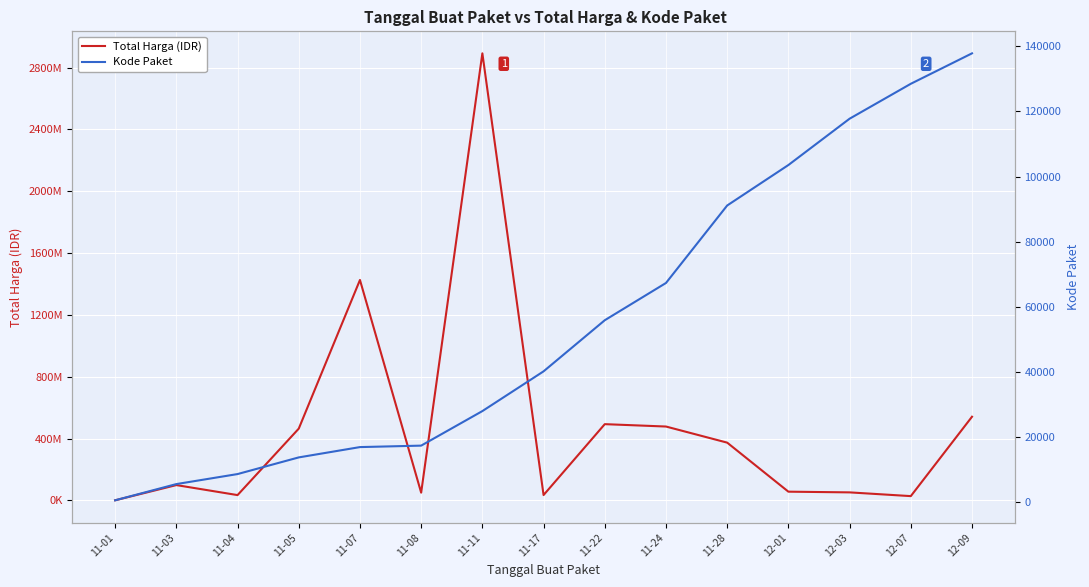

At which label is Total Harga closest to 1446227800?

11-07